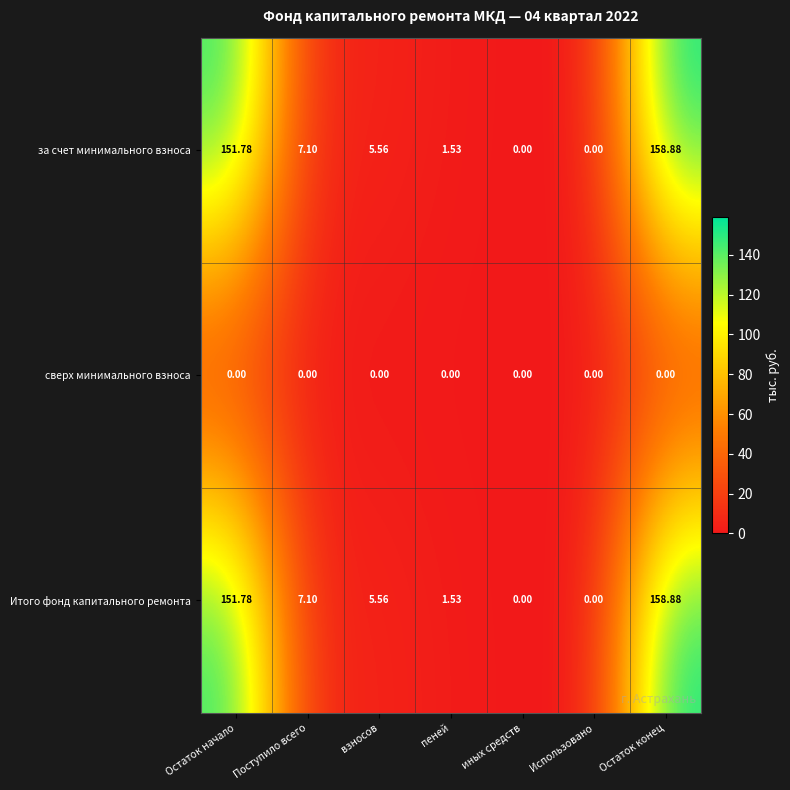

Is the value of за счет минимального взноса at Остаток конец greater than the value of Итого фонд капитального ремонта at пеней?

Yes